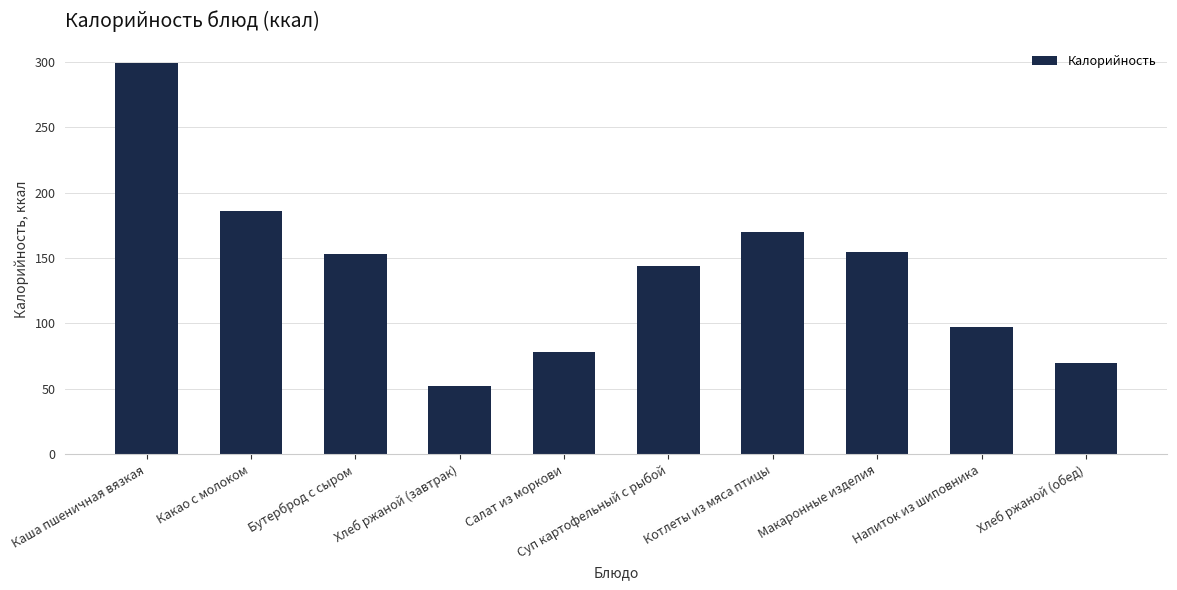

Reading right to left, extract all data points from this chart.

69.6	97.0	154.6	169.7	143.5	78.0	52.2	153.0	186.0	299.0